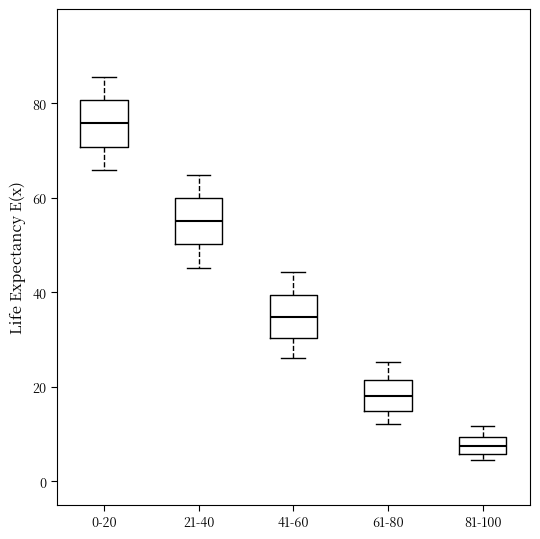

Which box has the lowest median line?

81-100